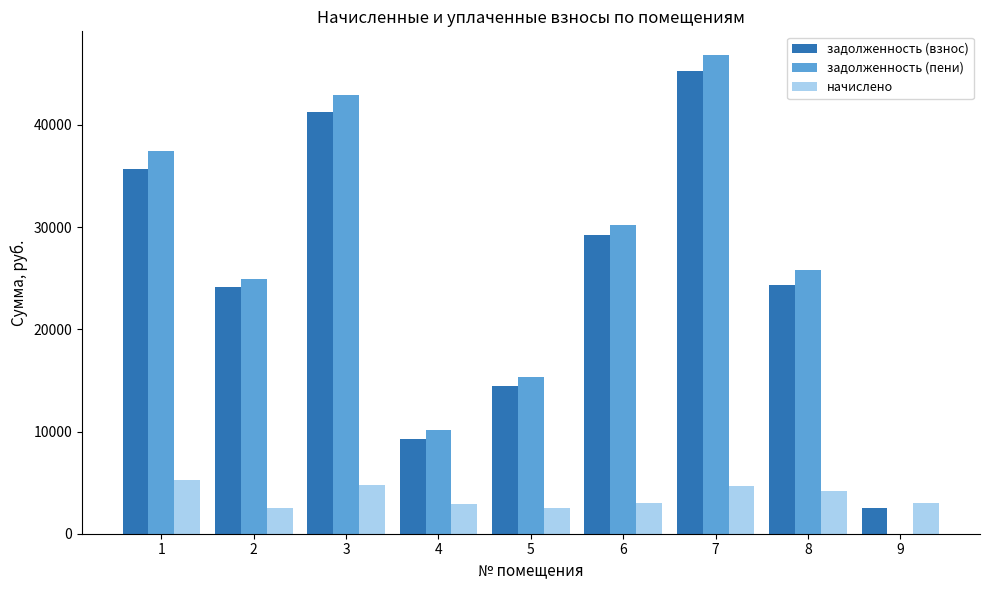

Which series changed the most between 1 and 8?

задолженность (пени)